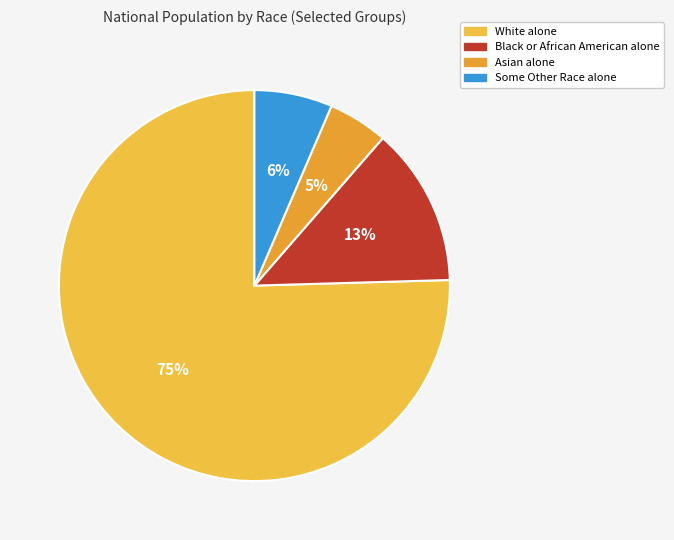

To the nearest percent, what is the difference between the Asian alone and Black or African American alone slice percentages?

8%